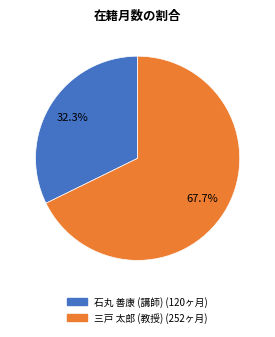

Count the number of slices in the pie.

2